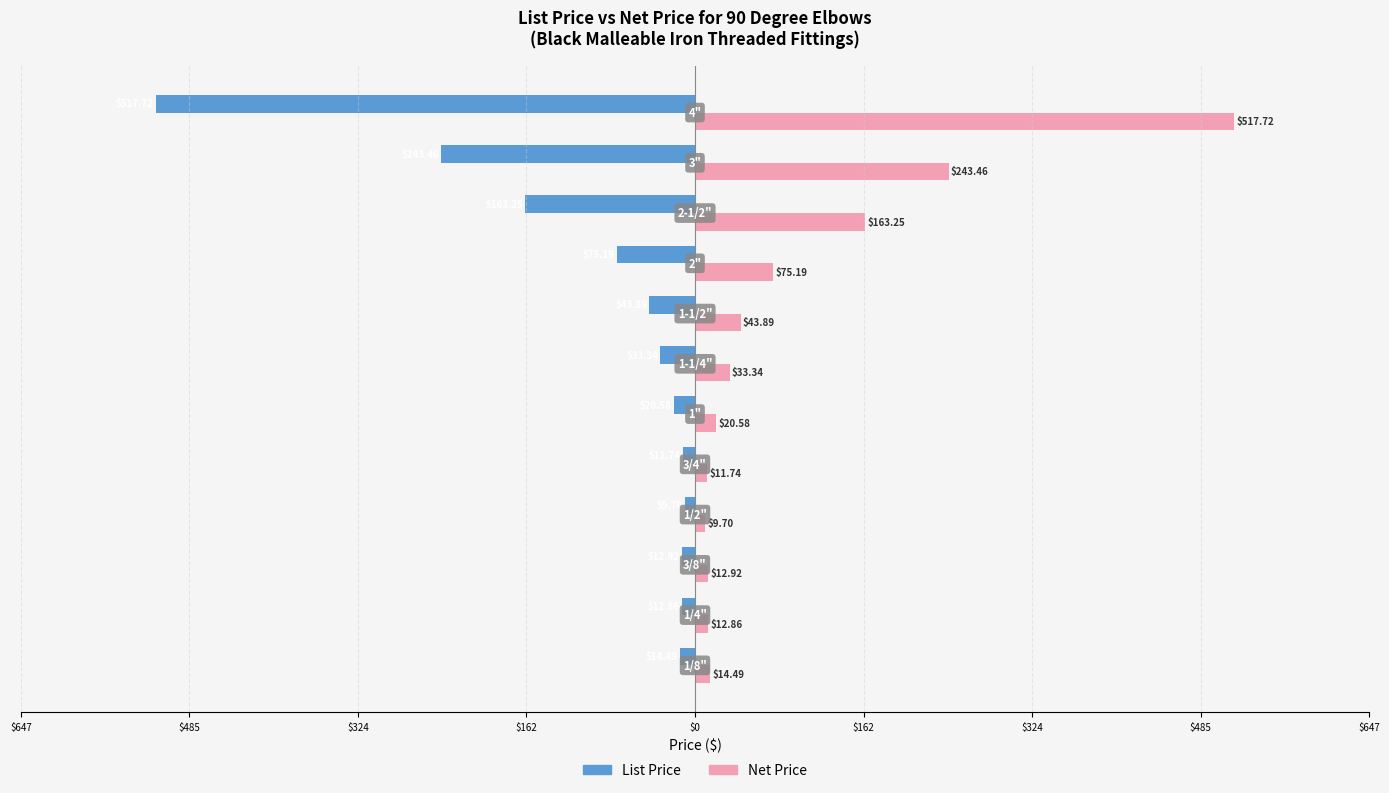

What is the average value of the Net Price series?

96.6